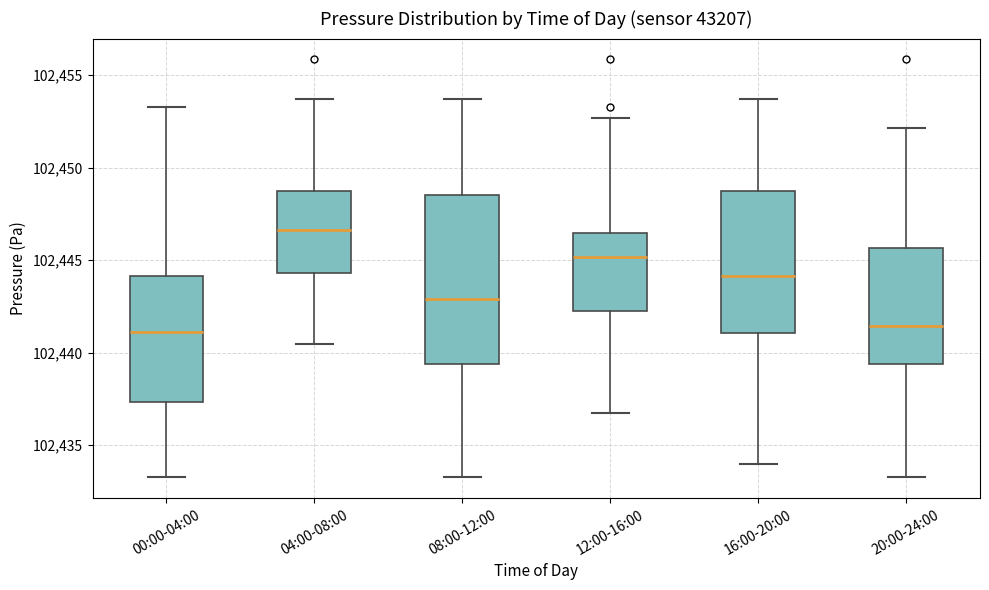

Which box's median line is the highest?

04:00-08:00